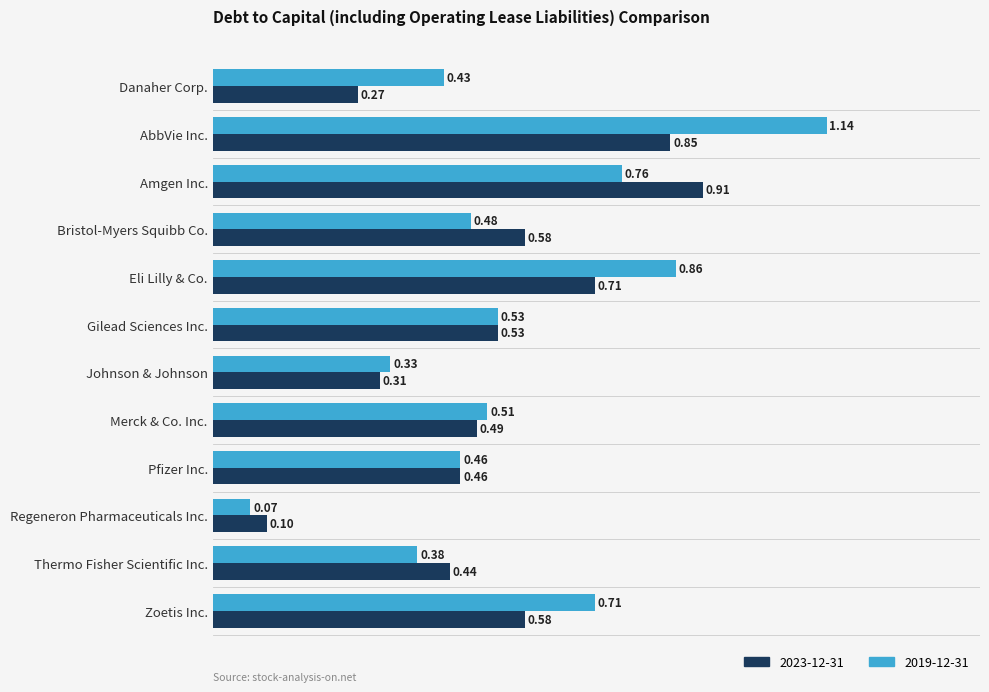

Rank the series by their average value, from highest to lowest.

2019-12-31, 2023-12-31